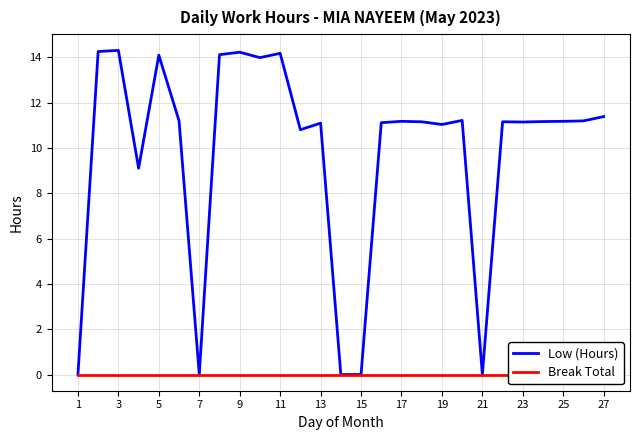

At which label does Break Total reach its peak?

1